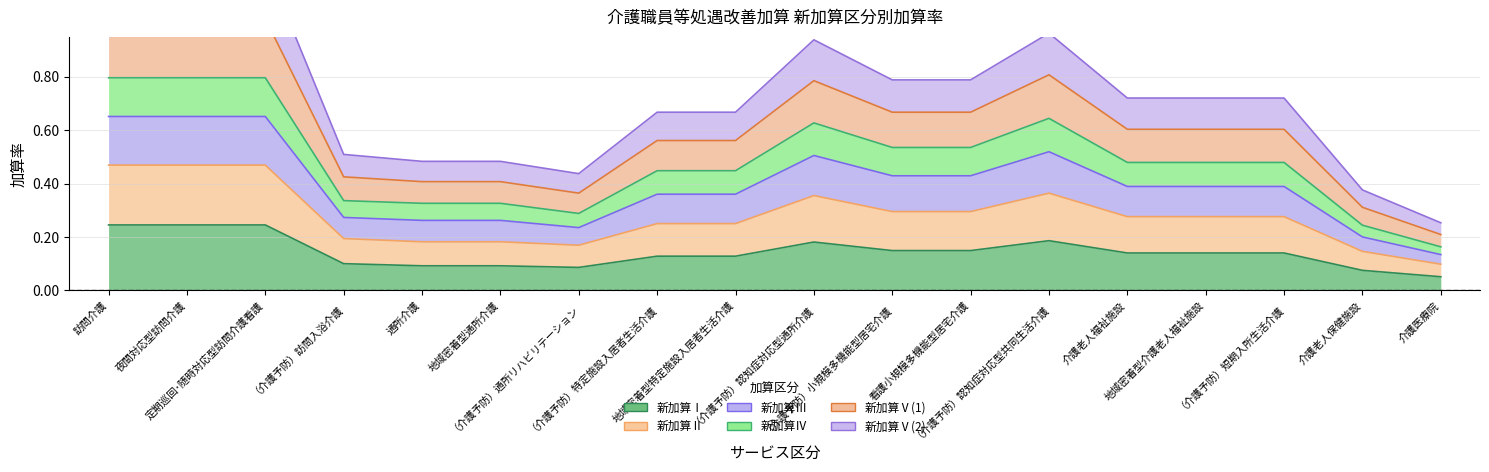

True or false: 新加算Ⅴ(2) and 新加算Ⅳ cross at least once.

False